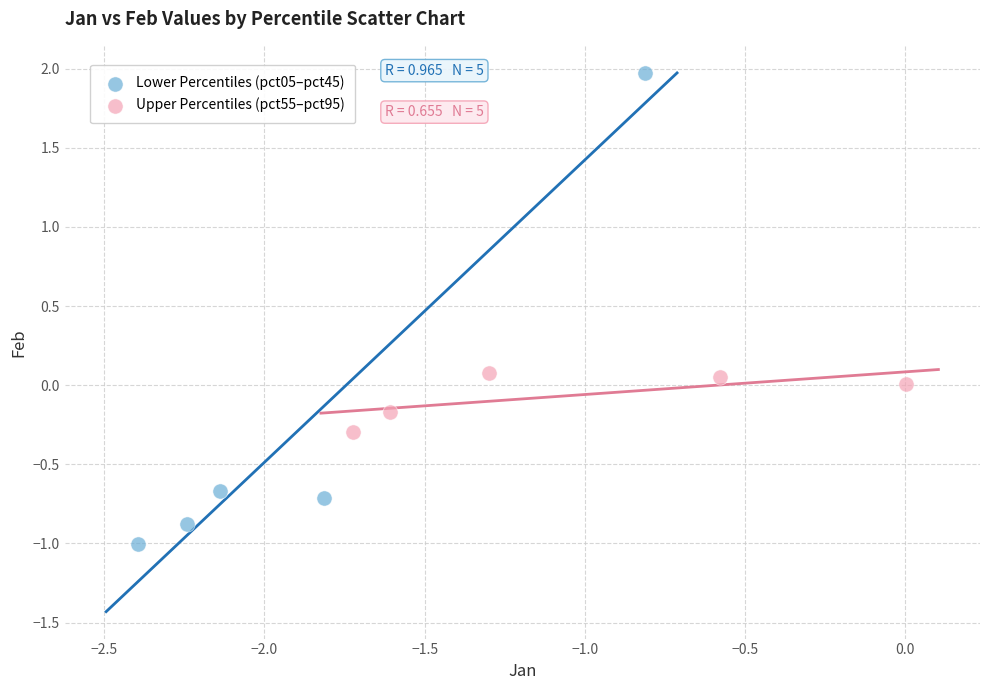

Which series reaches the minimum Y coordinate?

Lower Percentiles (pct05–pct45)